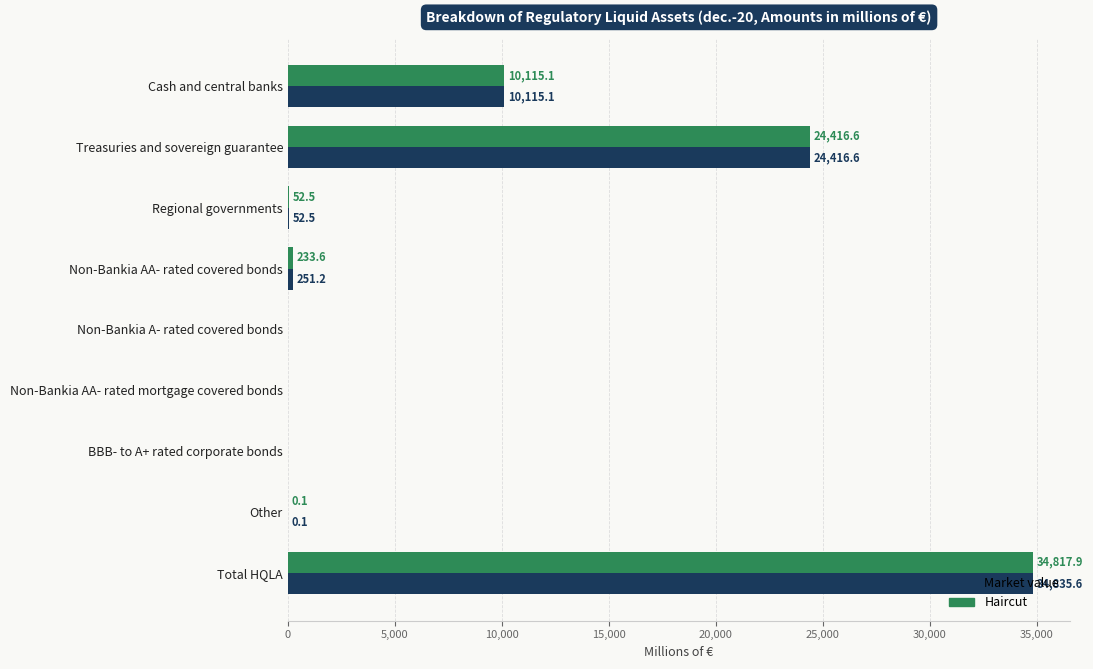

Where is Haircut nearest to the value 17408?

Treasuries and sovereign guarantee